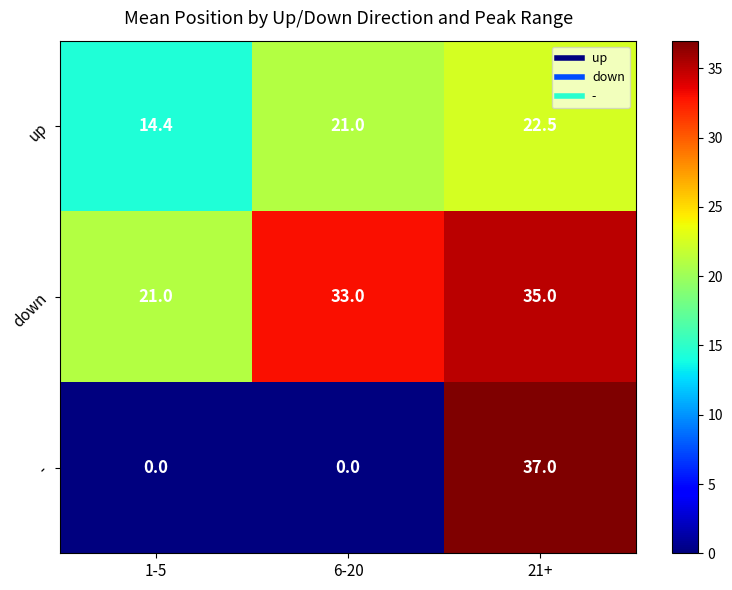

What is the difference between the highest and lowest values at 6-20?

33.0